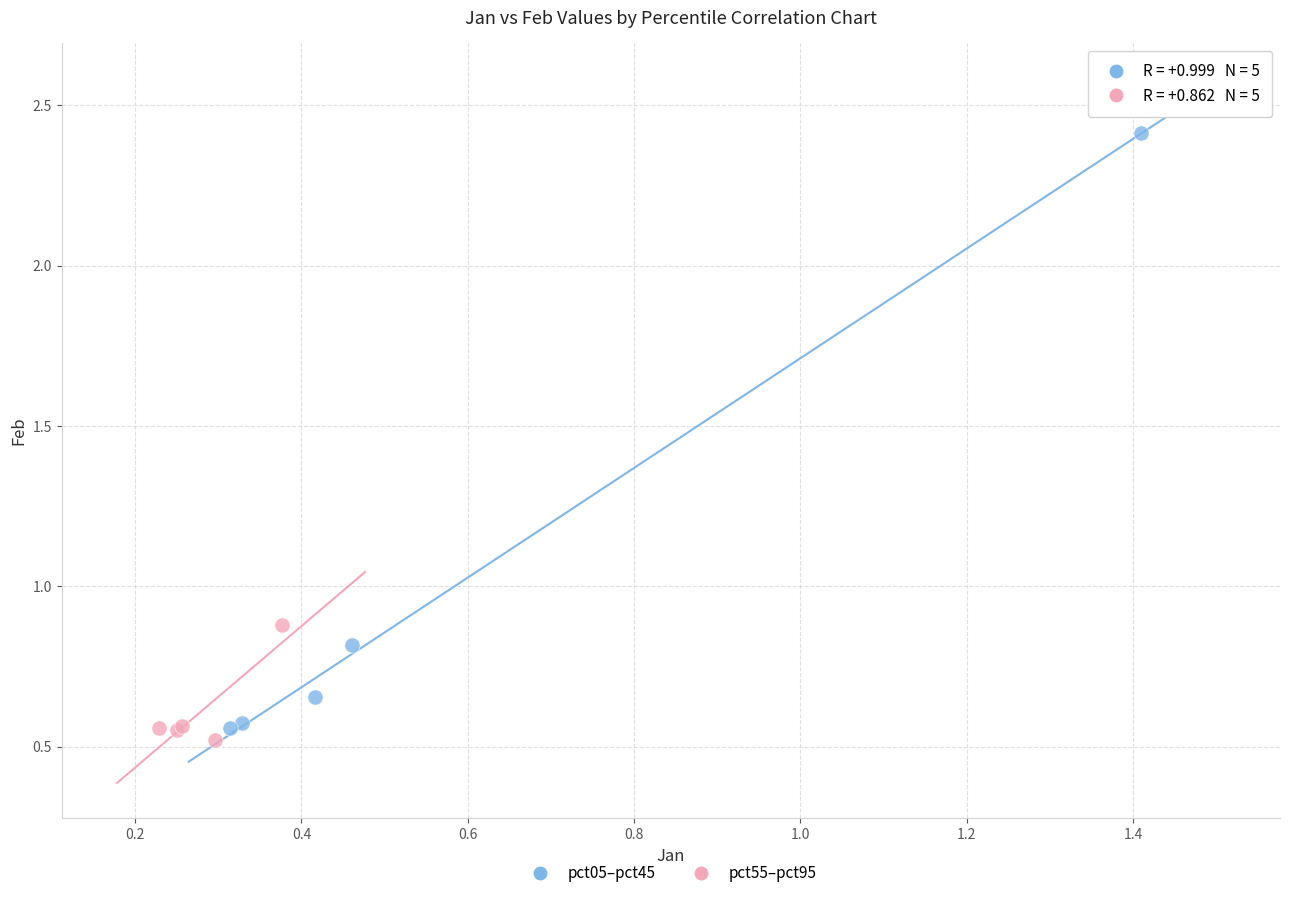

Which series contains the highest Y value?

pct05–pct45